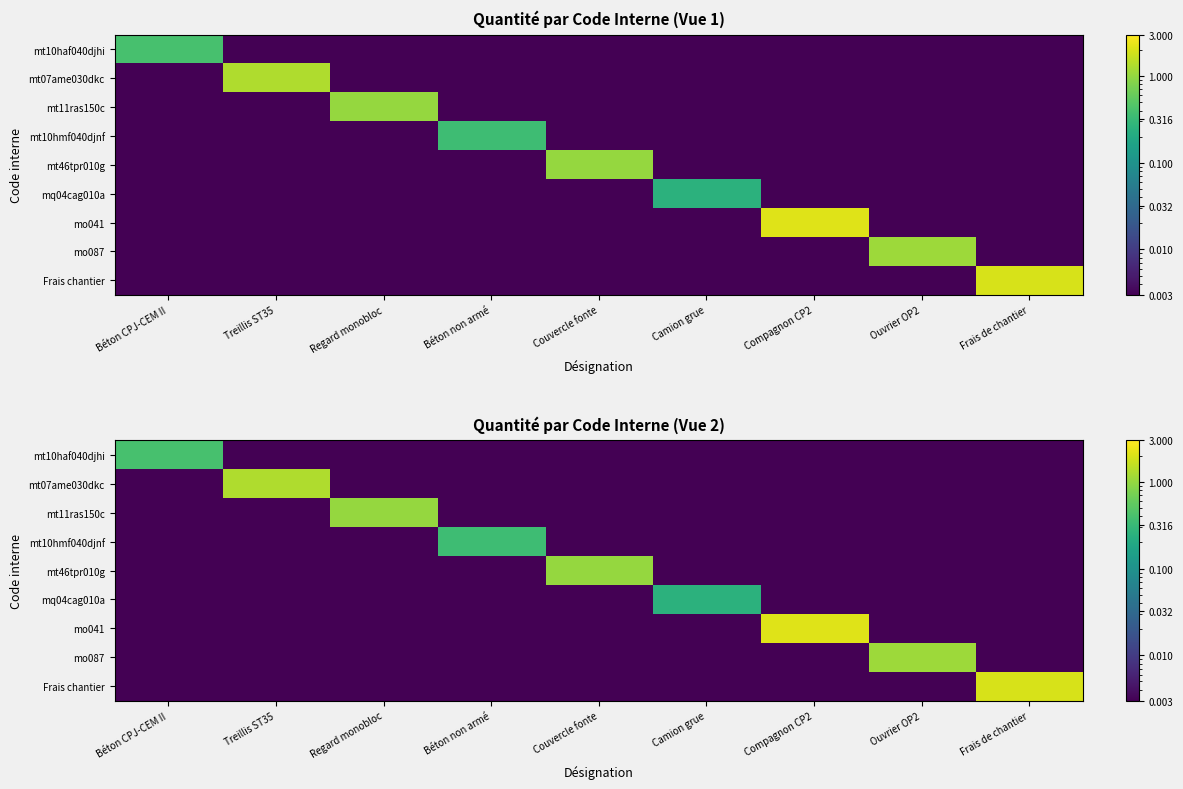

At which label does mt10hmf040djnf reach its peak?

Béton non armé